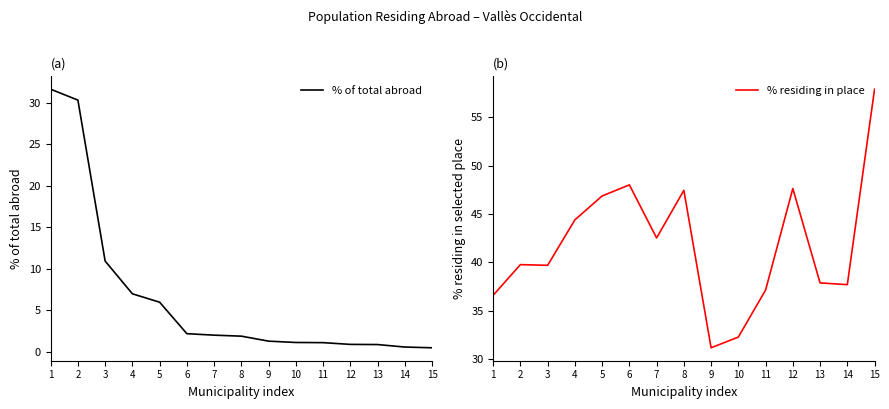

What is the total value across all series at 4?

51.4